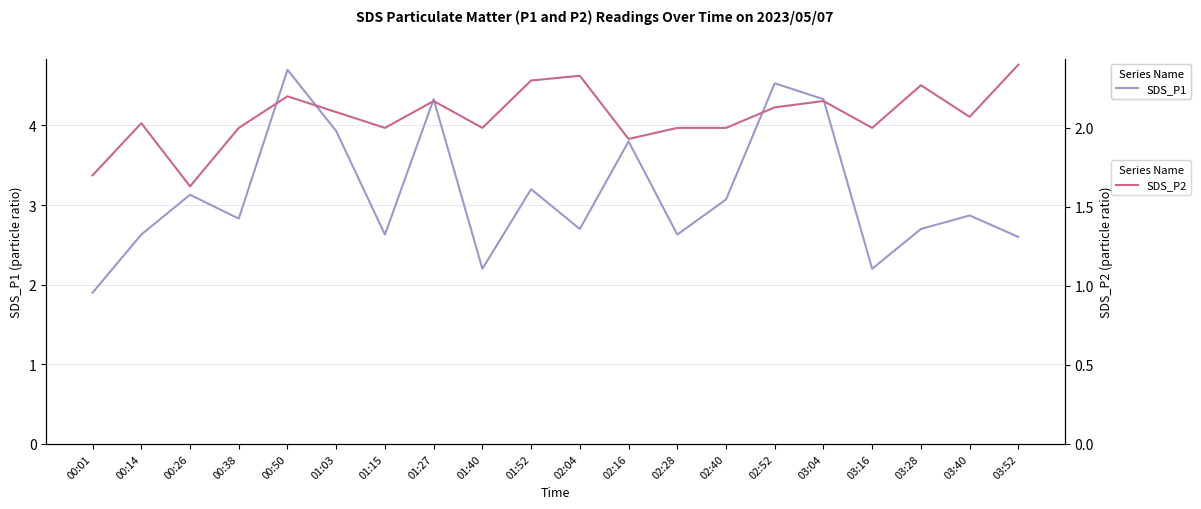

Which series has the largest range (max minus min)?

SDS_P1